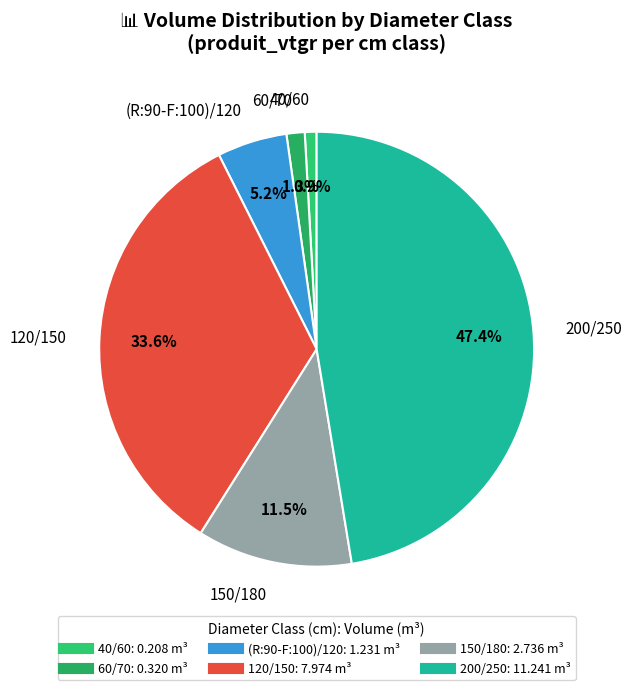

The 40/60 slice represents 11% of the pie. True or false?

False